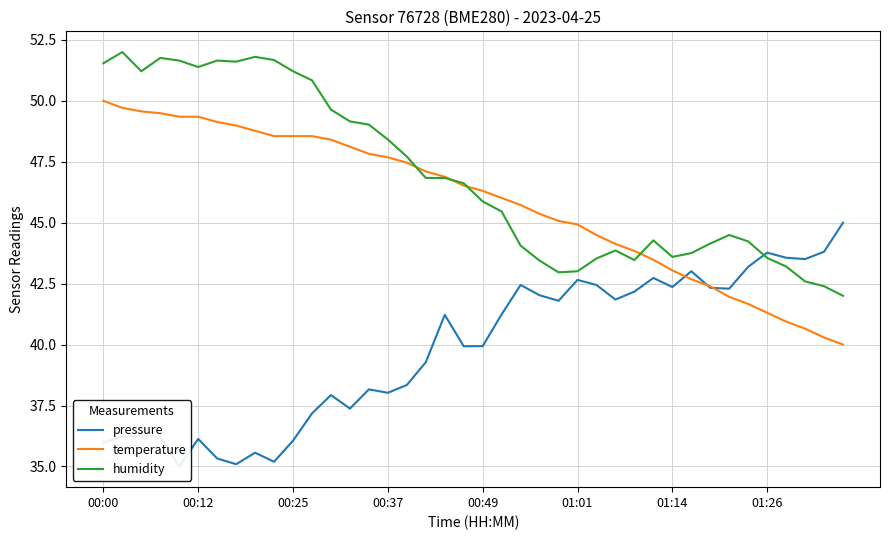

True or false: temperature has more than 2 points higher than both neighbors.

False